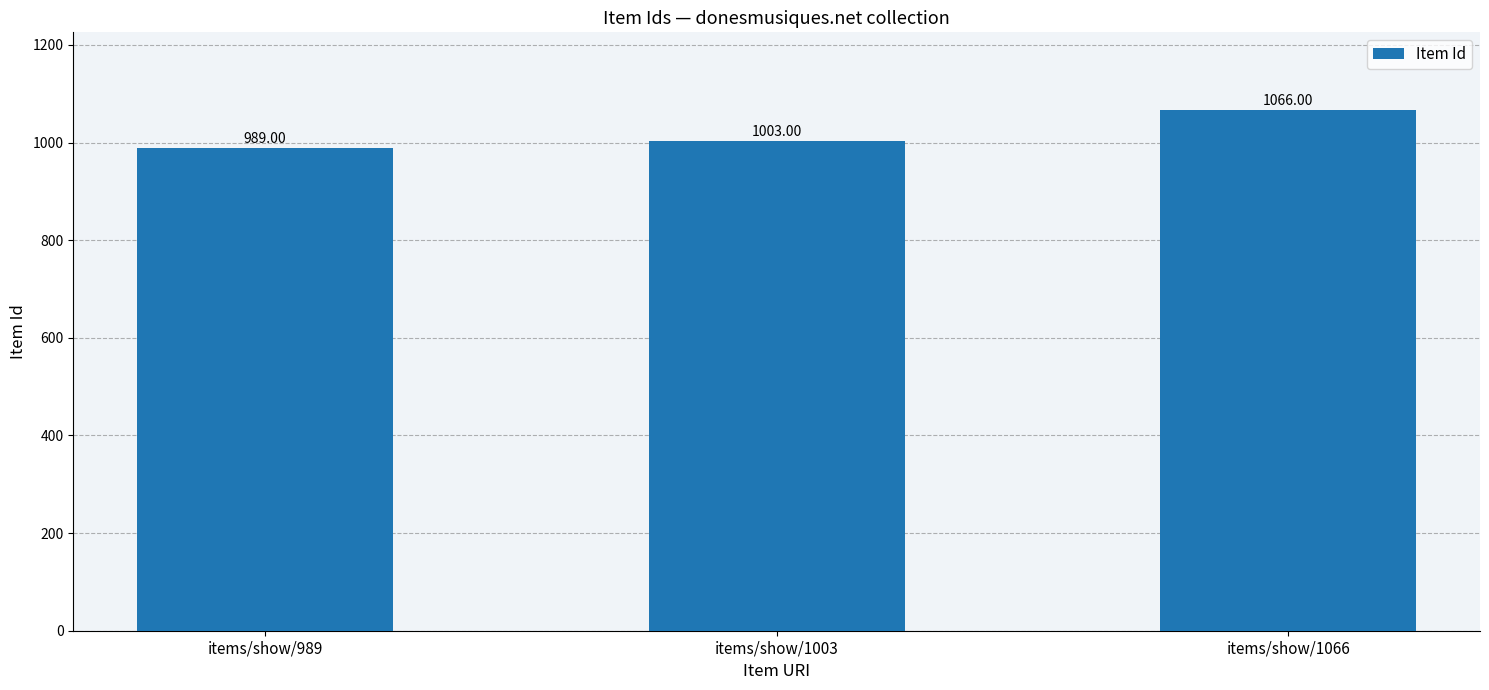

What is the smallest value displayed?

989